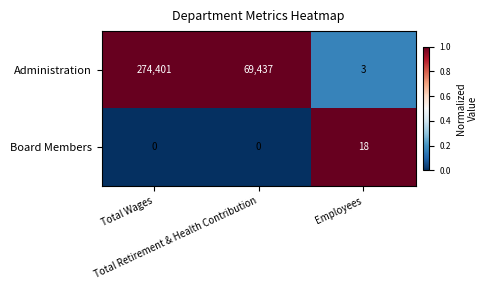

What is the average value of the Administration series?

114614